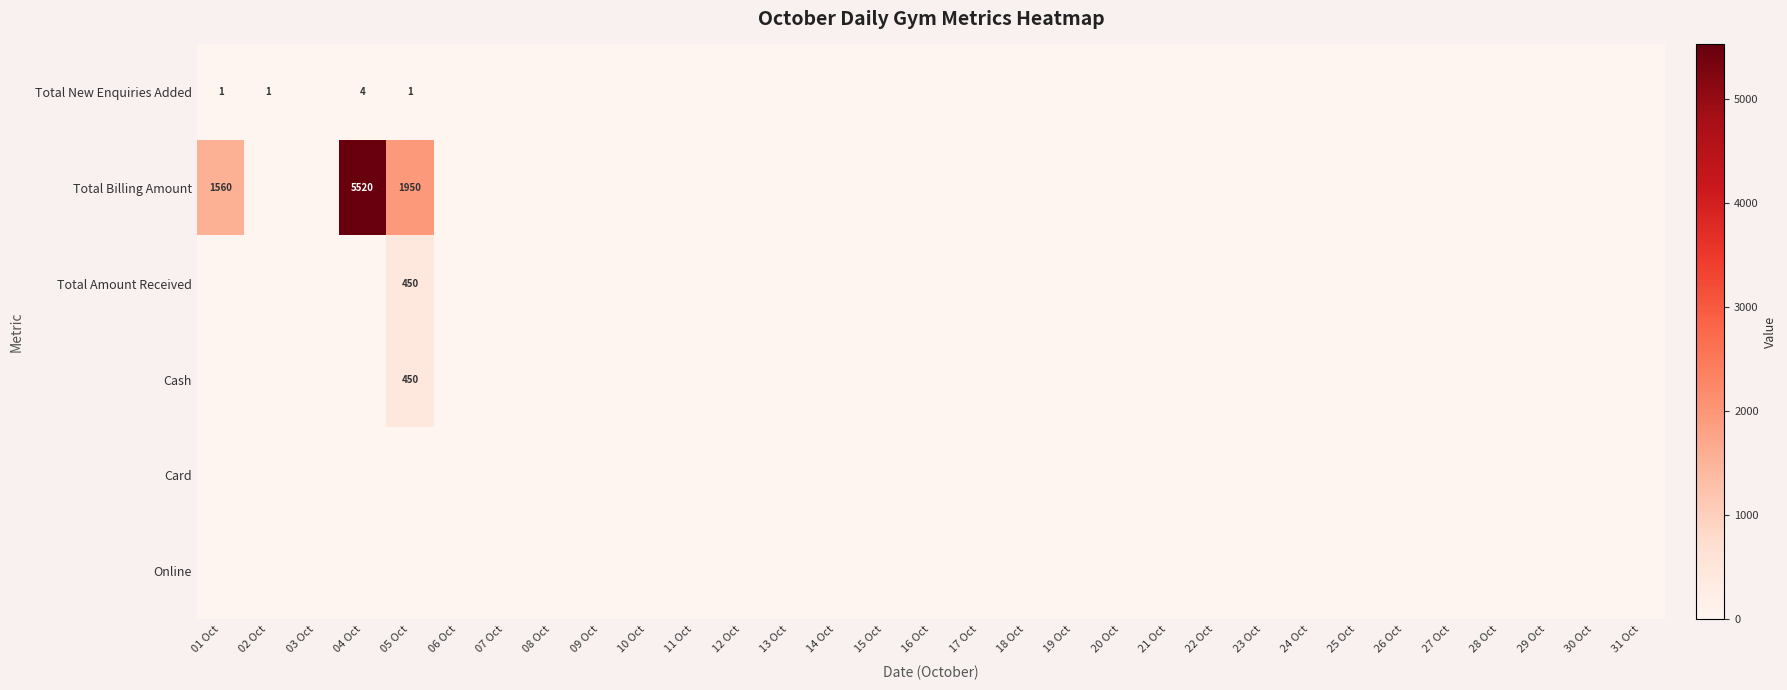

Between 23 Oct and 27 Oct, which is larger?

23 Oct